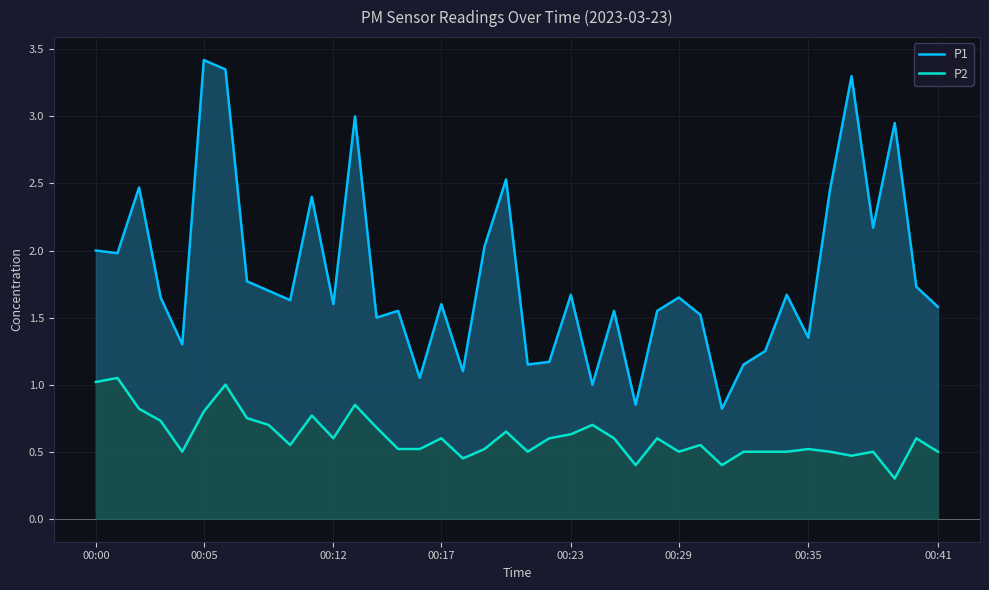

Which series changed the most between 13 and 29?

P1